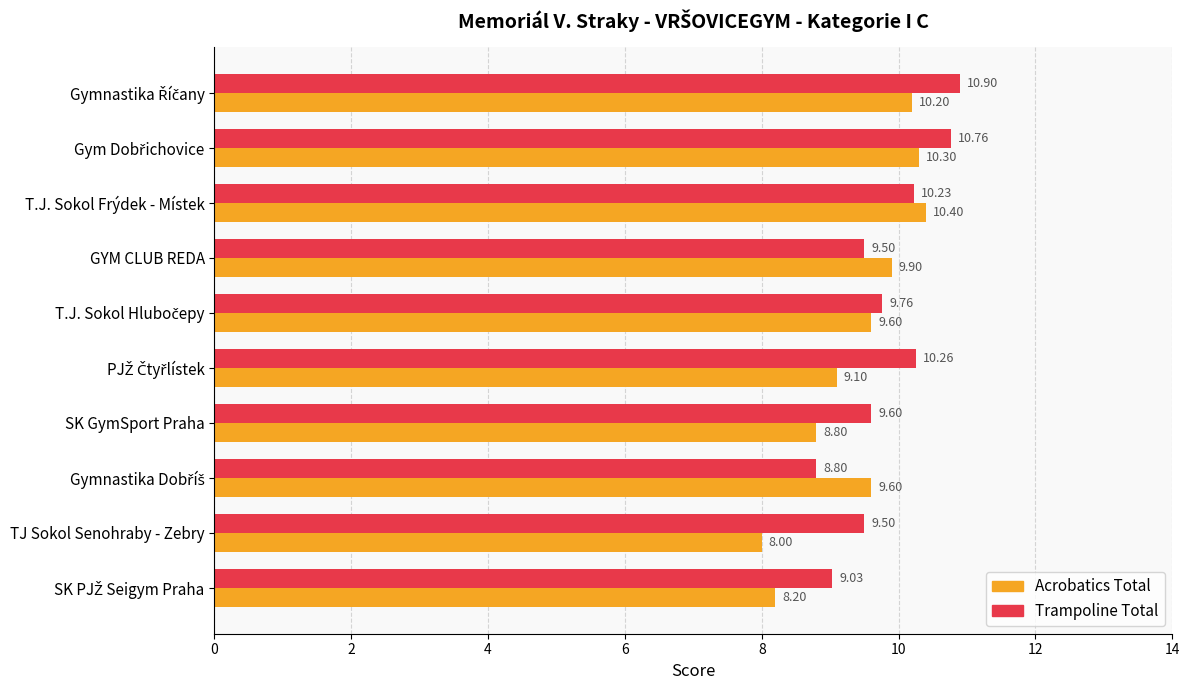

Which series has the widest spread of values?

Acrobatics Total